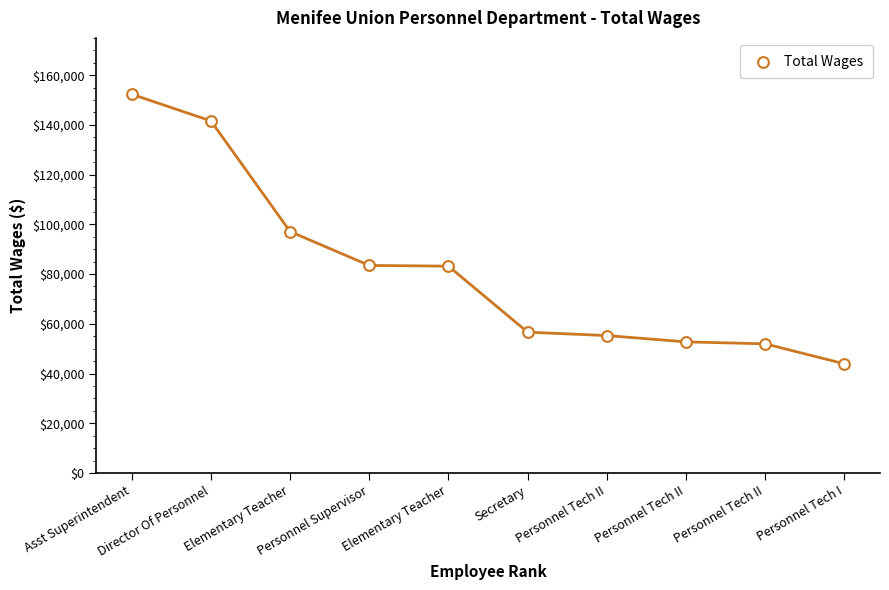

What is the range of Y values (max minus min)?

108427